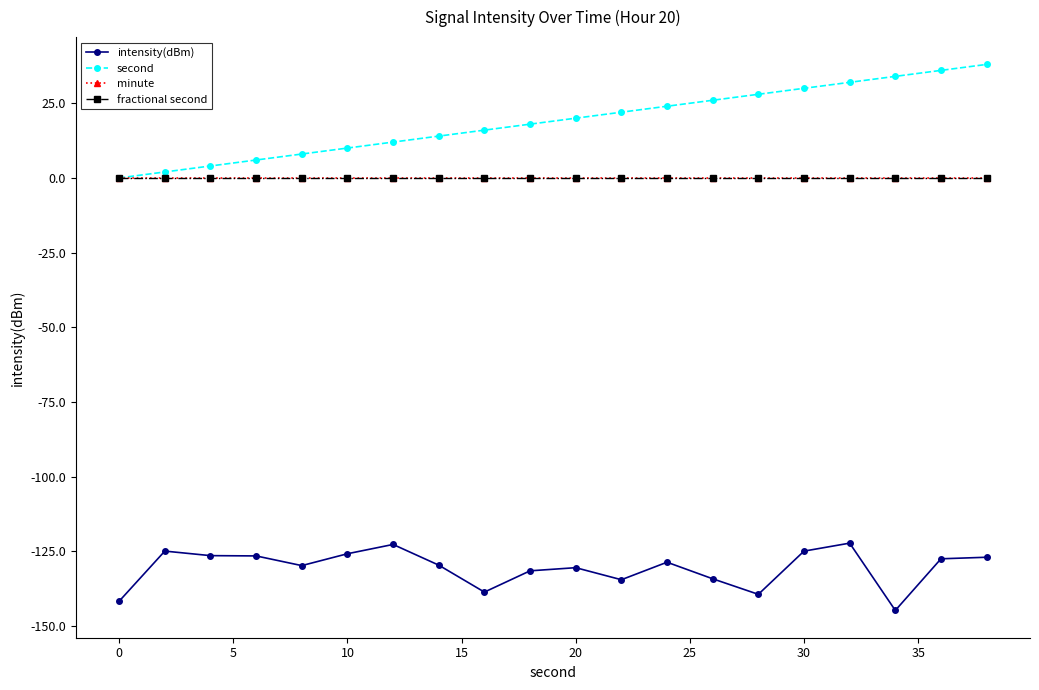

Is this an area chart (filled region under the line)?

No